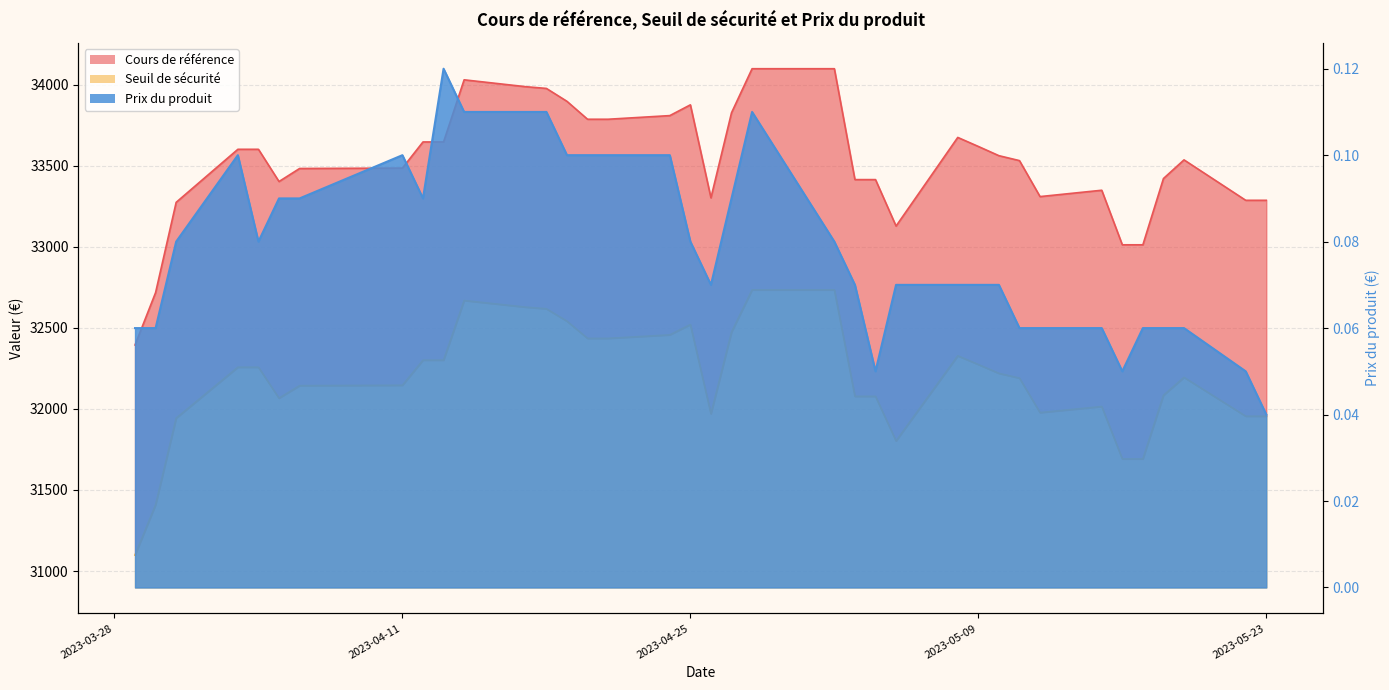

Which series has the largest total across all categories?

Cours de référence